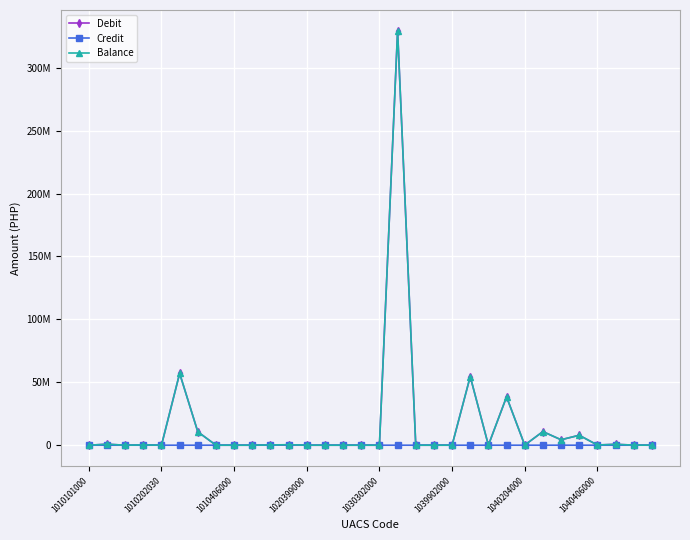

Is this an area chart (filled region under the line)?

No